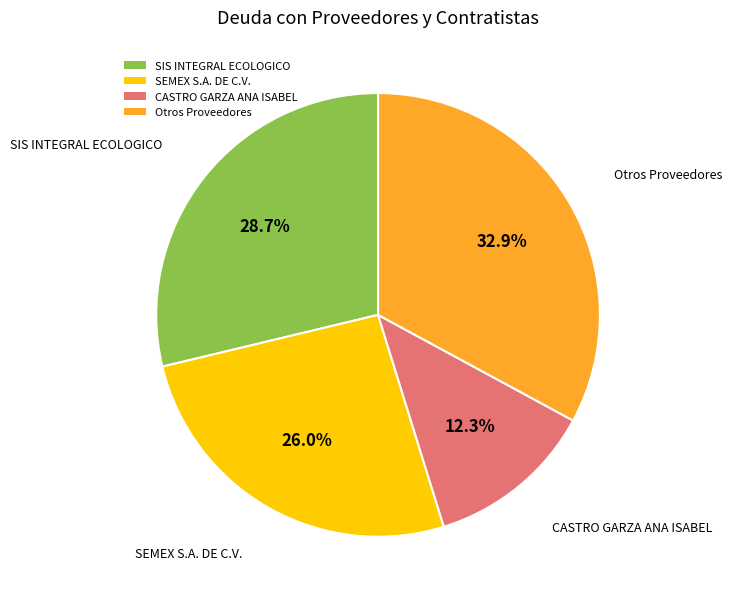

What is the ratio of the value at SEMEX S.A. DE C.V. to the value at CASTRO GARZA ANA ISABEL?

2.1